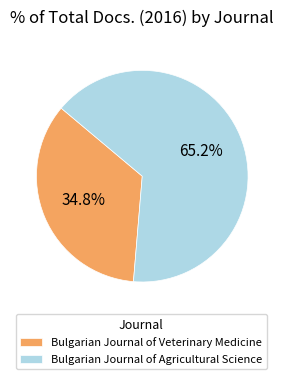

What is the total percentage of Bulgarian Journal of Veterinary Medicine and Bulgarian Journal of Agricultural Science?

100.0%